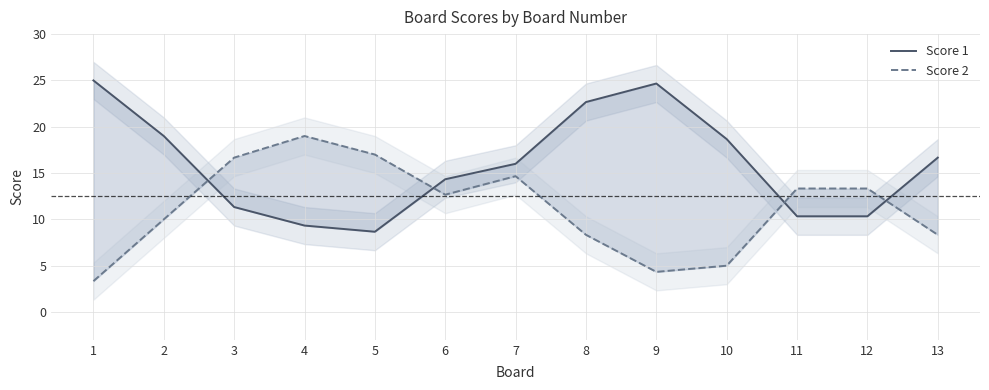

Which series has the largest total across all categories?

Score 1